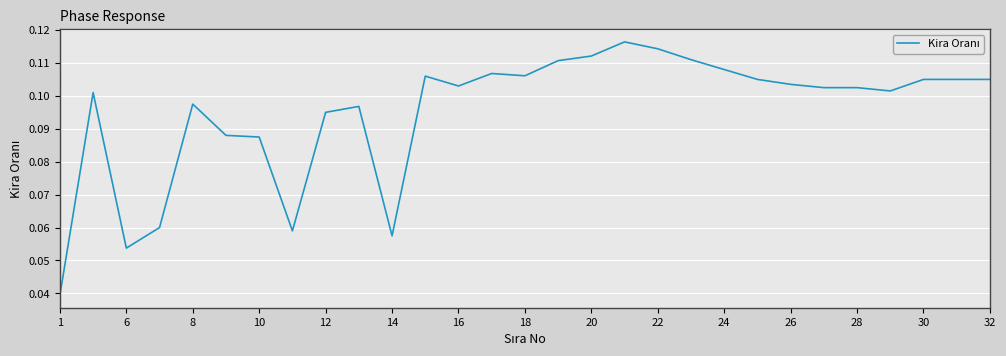

Does the chart have visible grid lines?

Yes